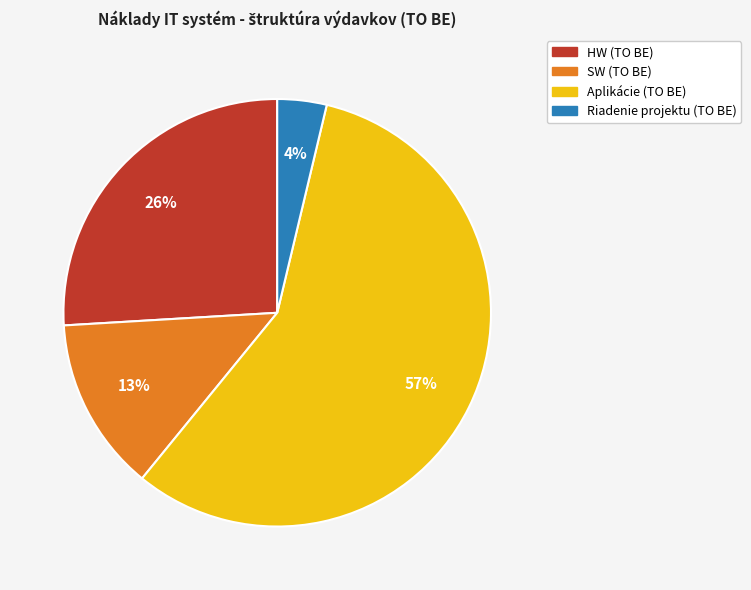

To the nearest percent, what is the average slice percentage?

25%